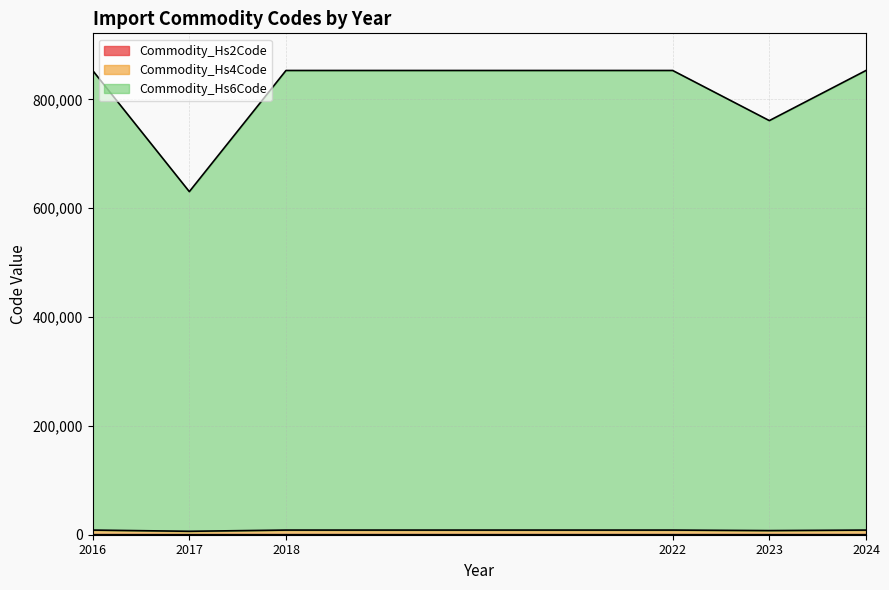

What is the value of the Commodity_Hs2Code point at the 2nd from the left?

63